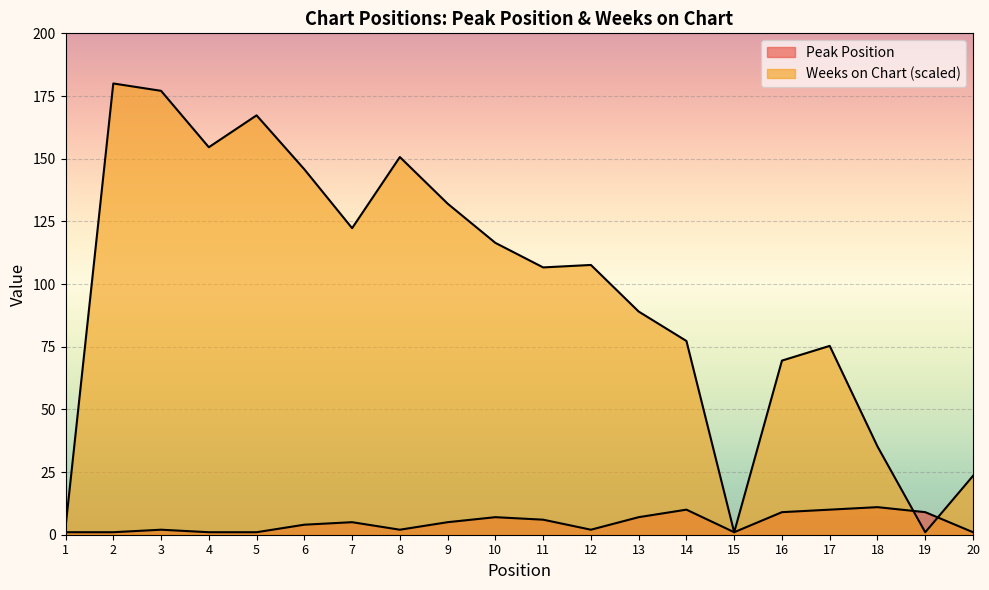

Which series has the largest range (max minus min)?

Weeks on Chart